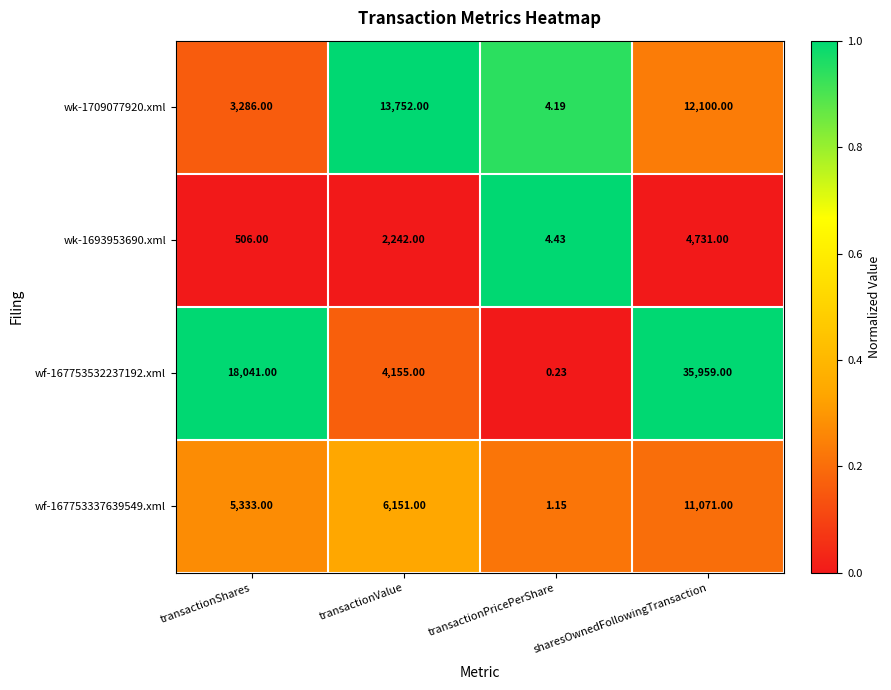

What is the spread (max minus min) of values at transactionValue?

11510.0